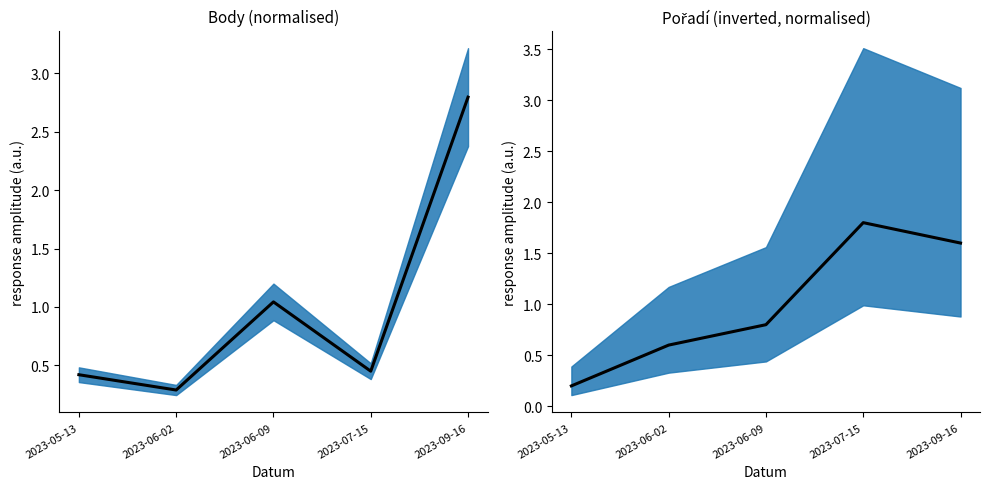

Is it true that Pořadí (mean) equals 1.4 at 2023-06-09?

False